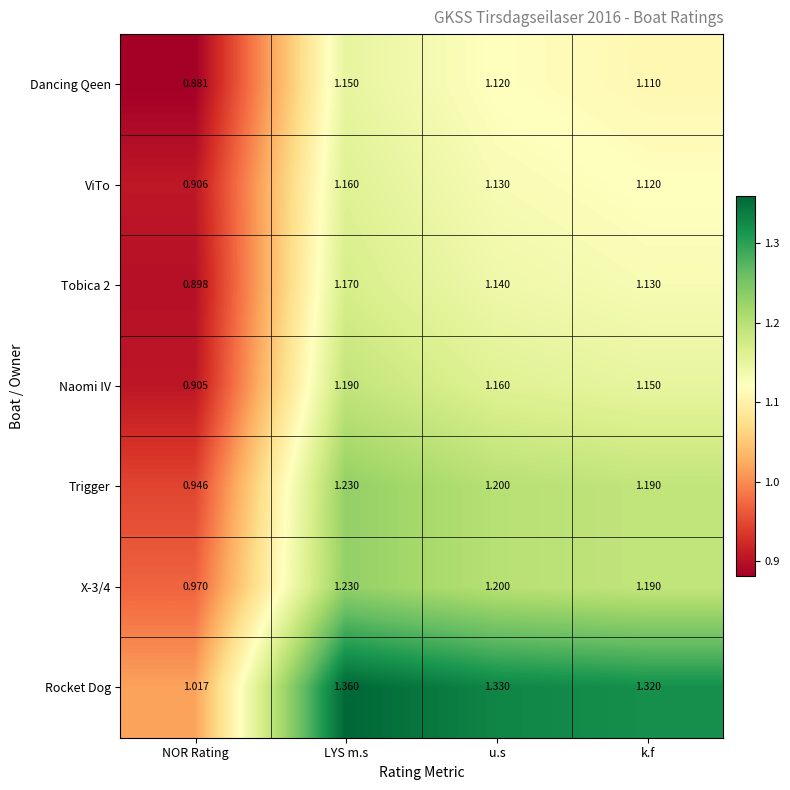

At which label does Dancing Qeen first exceed 1?

LYS m.s